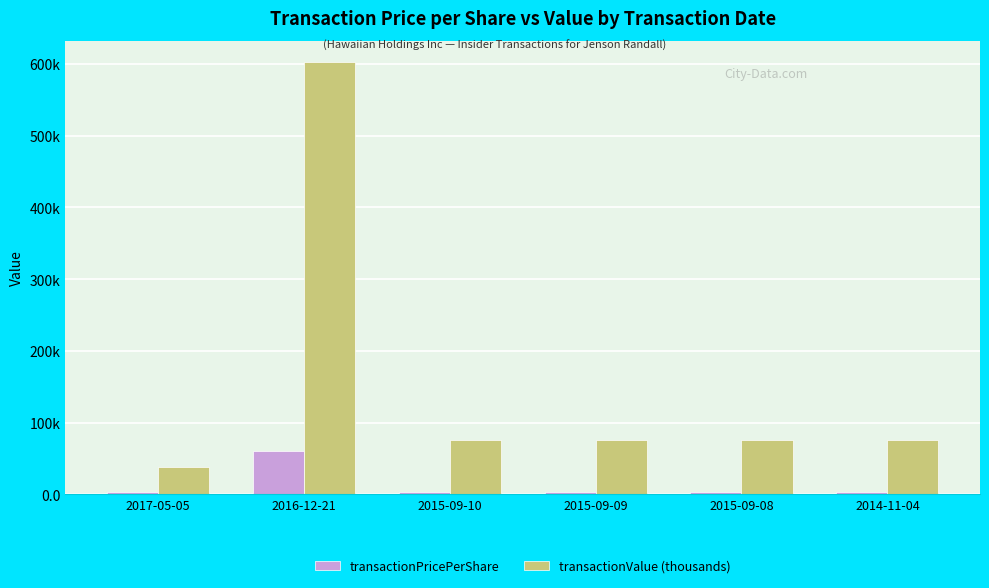

What is the difference between the second highest and second lowest values in the transactionPricePerShare series?

0.1